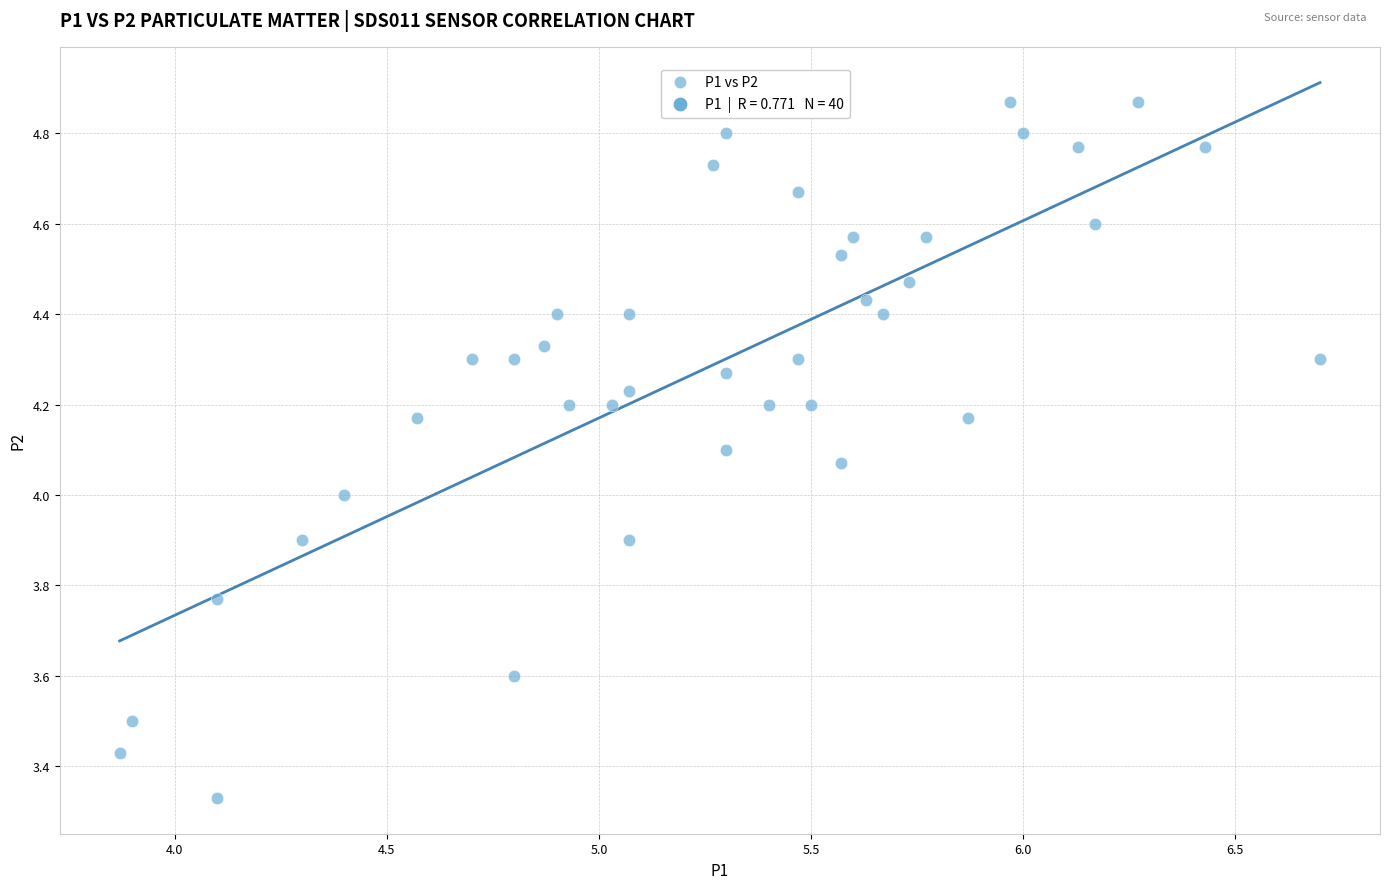

What is the range of X values (max minus min)?

2.8